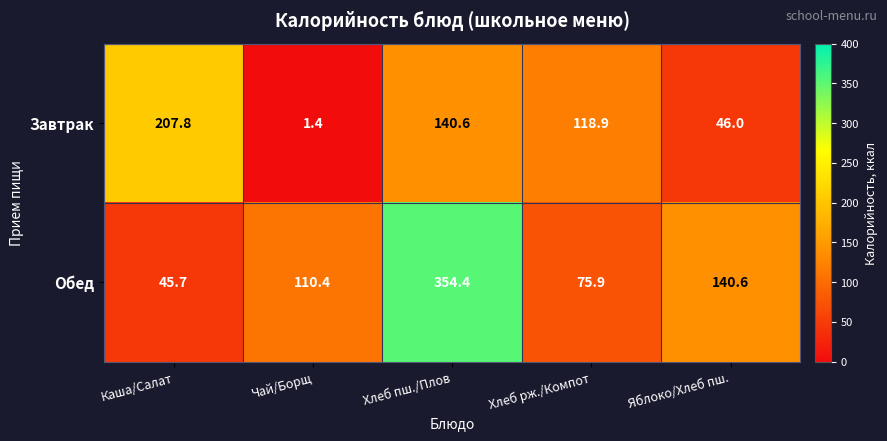

Rank the series at Яблоко/Хлеб пш. from lowest to highest value.

Завтрак, Обед